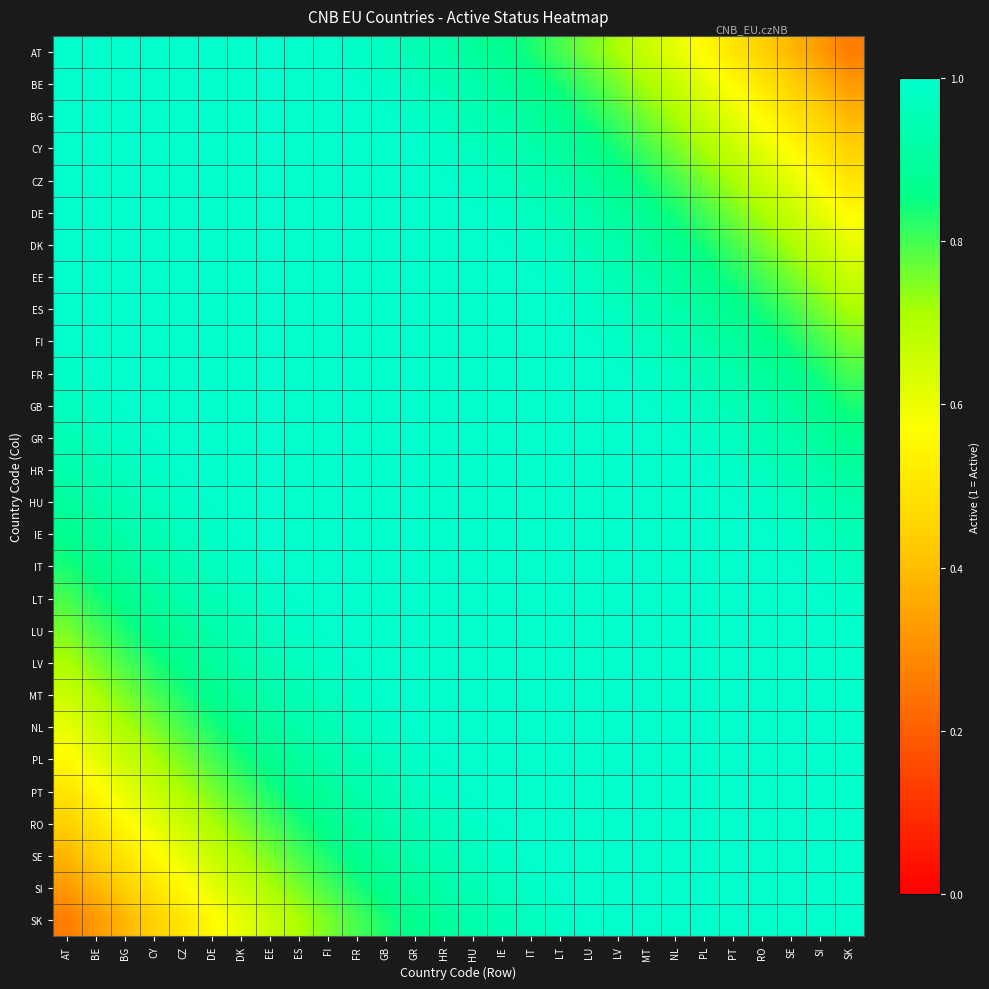

Reading left to right, extract all data points from this chart.

AT: AT=1.0	BE=1.0	BG=1.0	CY=1.0	CZ=1.0	DE=1.0	DK=1.0	EE=1.0	ES=1.0	FI=1.0	FR=1.0	GB=1.0	GR=0.9	HR=0.9	HU=0.9	IE=0.9	IT=0.8	LT=0.8	LU=0.8	LV=0.7	MT=0.7	NL=0.6	PL=0.6	PT=0.5	RO=0.4	SE=0.4	SI=0.3	SK=0.3
BE: AT=1.0	BE=1.0	BG=1.0	CY=1.0	CZ=1.0	DE=1.0	DK=1.0	EE=1.0	ES=1.0	FI=1.0	FR=1.0	GB=1.0	GR=1.0	HR=0.9	HU=0.9	IE=0.9	IT=0.9	LT=0.8	LU=0.8	LV=0.8	MT=0.7	NL=0.7	PL=0.6	PT=0.6	RO=0.5	SE=0.4	SI=0.4	SK=0.3
BG: AT=1.0	BE=1.0	BG=1.0	CY=1.0	CZ=1.0	DE=1.0	DK=1.0	EE=1.0	ES=1.0	FI=1.0	FR=1.0	GB=1.0	GR=1.0	HR=1.0	HU=0.9	IE=0.9	IT=0.9	LT=0.9	LU=0.8	LV=0.8	MT=0.8	NL=0.7	PL=0.7	PT=0.6	RO=0.6	SE=0.5	SI=0.4	SK=0.4
CY: AT=1.0	BE=1.0	BG=1.0	CY=1.0	CZ=1.0	DE=1.0	DK=1.0	EE=1.0	ES=1.0	FI=1.0	FR=1.0	GB=1.0	GR=1.0	HR=1.0	HU=1.0	IE=0.9	IT=0.9	LT=0.9	LU=0.9	LV=0.8	MT=0.8	NL=0.8	PL=0.7	PT=0.7	RO=0.6	SE=0.6	SI=0.5	SK=0.4
CZ: AT=1.0	BE=1.0	BG=1.0	CY=1.0	CZ=1.0	DE=1.0	DK=1.0	EE=1.0	ES=1.0	FI=1.0	FR=1.0	GB=1.0	GR=1.0	HR=1.0	HU=1.0	IE=1.0	IT=0.9	LT=0.9	LU=0.9	LV=0.9	MT=0.8	NL=0.8	PL=0.8	PT=0.7	RO=0.7	SE=0.6	SI=0.6	SK=0.5
DE: AT=1.0	BE=1.0	BG=1.0	CY=1.0	CZ=1.0	DE=1.0	DK=1.0	EE=1.0	ES=1.0	FI=1.0	FR=1.0	GB=1.0	GR=1.0	HR=1.0	HU=1.0	IE=1.0	IT=1.0	LT=0.9	LU=0.9	LV=0.9	MT=0.9	NL=0.8	PL=0.8	PT=0.8	RO=0.7	SE=0.7	SI=0.6	SK=0.6
DK: AT=1.0	BE=1.0	BG=1.0	CY=1.0	CZ=1.0	DE=1.0	DK=1.0	EE=1.0	ES=1.0	FI=1.0	FR=1.0	GB=1.0	GR=1.0	HR=1.0	HU=1.0	IE=1.0	IT=1.0	LT=1.0	LU=0.9	LV=0.9	MT=0.9	NL=0.9	PL=0.8	PT=0.8	RO=0.8	SE=0.7	SI=0.7	SK=0.6
EE: AT=1.0	BE=1.0	BG=1.0	CY=1.0	CZ=1.0	DE=1.0	DK=1.0	EE=1.0	ES=1.0	FI=1.0	FR=1.0	GB=1.0	GR=1.0	HR=1.0	HU=1.0	IE=1.0	IT=1.0	LT=1.0	LU=1.0	LV=0.9	MT=0.9	NL=0.9	PL=0.9	PT=0.8	RO=0.8	SE=0.8	SI=0.7	SK=0.7
ES: AT=1.0	BE=1.0	BG=1.0	CY=1.0	CZ=1.0	DE=1.0	DK=1.0	EE=1.0	ES=1.0	FI=1.0	FR=1.0	GB=1.0	GR=1.0	HR=1.0	HU=1.0	IE=1.0	IT=1.0	LT=1.0	LU=1.0	LV=1.0	MT=0.9	NL=0.9	PL=0.9	PT=0.9	RO=0.8	SE=0.8	SI=0.8	SK=0.7
FI: AT=1.0	BE=1.0	BG=1.0	CY=1.0	CZ=1.0	DE=1.0	DK=1.0	EE=1.0	ES=1.0	FI=1.0	FR=1.0	GB=1.0	GR=1.0	HR=1.0	HU=1.0	IE=1.0	IT=1.0	LT=1.0	LU=1.0	LV=1.0	MT=1.0	NL=0.9	PL=0.9	PT=0.9	RO=0.9	SE=0.8	SI=0.8	SK=0.8
FR: AT=1.0	BE=1.0	BG=1.0	CY=1.0	CZ=1.0	DE=1.0	DK=1.0	EE=1.0	ES=1.0	FI=1.0	FR=1.0	GB=1.0	GR=1.0	HR=1.0	HU=1.0	IE=1.0	IT=1.0	LT=1.0	LU=1.0	LV=1.0	MT=1.0	NL=1.0	PL=0.9	PT=0.9	RO=0.9	SE=0.9	SI=0.8	SK=0.8
GB: AT=1.0	BE=1.0	BG=1.0	CY=1.0	CZ=1.0	DE=1.0	DK=1.0	EE=1.0	ES=1.0	FI=1.0	FR=1.0	GB=1.0	GR=1.0	HR=1.0	HU=1.0	IE=1.0	IT=1.0	LT=1.0	LU=1.0	LV=1.0	MT=1.0	NL=1.0	PL=1.0	PT=0.9	RO=0.9	SE=0.9	SI=0.9	SK=0.8
GR: AT=0.9	BE=1.0	BG=1.0	CY=1.0	CZ=1.0	DE=1.0	DK=1.0	EE=1.0	ES=1.0	FI=1.0	FR=1.0	GB=1.0	GR=1.0	HR=1.0	HU=1.0	IE=1.0	IT=1.0	LT=1.0	LU=1.0	LV=1.0	MT=1.0	NL=1.0	PL=1.0	PT=1.0	RO=0.9	SE=0.9	SI=0.9	SK=0.9
HR: AT=0.9	BE=0.9	BG=1.0	CY=1.0	CZ=1.0	DE=1.0	DK=1.0	EE=1.0	ES=1.0	FI=1.0	FR=1.0	GB=1.0	GR=1.0	HR=1.0	HU=1.0	IE=1.0	IT=1.0	LT=1.0	LU=1.0	LV=1.0	MT=1.0	NL=1.0	PL=1.0	PT=1.0	RO=1.0	SE=0.9	SI=0.9	SK=0.9
HU: AT=0.9	BE=0.9	BG=0.9	CY=1.0	CZ=1.0	DE=1.0	DK=1.0	EE=1.0	ES=1.0	FI=1.0	FR=1.0	GB=1.0	GR=1.0	HR=1.0	HU=1.0	IE=1.0	IT=1.0	LT=1.0	LU=1.0	LV=1.0	MT=1.0	NL=1.0	PL=1.0	PT=1.0	RO=1.0	SE=1.0	SI=0.9	SK=0.9
IE: AT=0.9	BE=0.9	BG=0.9	CY=0.9	CZ=1.0	DE=1.0	DK=1.0	EE=1.0	ES=1.0	FI=1.0	FR=1.0	GB=1.0	GR=1.0	HR=1.0	HU=1.0	IE=1.0	IT=1.0	LT=1.0	LU=1.0	LV=1.0	MT=1.0	NL=1.0	PL=1.0	PT=1.0	RO=1.0	SE=1.0	SI=1.0	SK=0.9
IT: AT=0.8	BE=0.9	BG=0.9	CY=0.9	CZ=0.9	DE=1.0	DK=1.0	EE=1.0	ES=1.0	FI=1.0	FR=1.0	GB=1.0	GR=1.0	HR=1.0	HU=1.0	IE=1.0	IT=1.0	LT=1.0	LU=1.0	LV=1.0	MT=1.0	NL=1.0	PL=1.0	PT=1.0	RO=1.0	SE=1.0	SI=1.0	SK=1.0
LT: AT=0.8	BE=0.8	BG=0.9	CY=0.9	CZ=0.9	DE=0.9	DK=1.0	EE=1.0	ES=1.0	FI=1.0	FR=1.0	GB=1.0	GR=1.0	HR=1.0	HU=1.0	IE=1.0	IT=1.0	LT=1.0	LU=1.0	LV=1.0	MT=1.0	NL=1.0	PL=1.0	PT=1.0	RO=1.0	SE=1.0	SI=1.0	SK=1.0
LU: AT=0.8	BE=0.8	BG=0.8	CY=0.9	CZ=0.9	DE=0.9	DK=0.9	EE=1.0	ES=1.0	FI=1.0	FR=1.0	GB=1.0	GR=1.0	HR=1.0	HU=1.0	IE=1.0	IT=1.0	LT=1.0	LU=1.0	LV=1.0	MT=1.0	NL=1.0	PL=1.0	PT=1.0	RO=1.0	SE=1.0	SI=1.0	SK=1.0
LV: AT=0.7	BE=0.8	BG=0.8	CY=0.8	CZ=0.9	DE=0.9	DK=0.9	EE=0.9	ES=1.0	FI=1.0	FR=1.0	GB=1.0	GR=1.0	HR=1.0	HU=1.0	IE=1.0	IT=1.0	LT=1.0	LU=1.0	LV=1.0	MT=1.0	NL=1.0	PL=1.0	PT=1.0	RO=1.0	SE=1.0	SI=1.0	SK=1.0
MT: AT=0.7	BE=0.7	BG=0.8	CY=0.8	CZ=0.8	DE=0.9	DK=0.9	EE=0.9	ES=0.9	FI=1.0	FR=1.0	GB=1.0	GR=1.0	HR=1.0	HU=1.0	IE=1.0	IT=1.0	LT=1.0	LU=1.0	LV=1.0	MT=1.0	NL=1.0	PL=1.0	PT=1.0	RO=1.0	SE=1.0	SI=1.0	SK=1.0
NL: AT=0.6	BE=0.7	BG=0.7	CY=0.8	CZ=0.8	DE=0.8	DK=0.9	EE=0.9	ES=0.9	FI=0.9	FR=1.0	GB=1.0	GR=1.0	HR=1.0	HU=1.0	IE=1.0	IT=1.0	LT=1.0	LU=1.0	LV=1.0	MT=1.0	NL=1.0	PL=1.0	PT=1.0	RO=1.0	SE=1.0	SI=1.0	SK=1.0
PL: AT=0.6	BE=0.6	BG=0.7	CY=0.7	CZ=0.8	DE=0.8	DK=0.8	EE=0.9	ES=0.9	FI=0.9	FR=0.9	GB=1.0	GR=1.0	HR=1.0	HU=1.0	IE=1.0	IT=1.0	LT=1.0	LU=1.0	LV=1.0	MT=1.0	NL=1.0	PL=1.0	PT=1.0	RO=1.0	SE=1.0	SI=1.0	SK=1.0
PT: AT=0.5	BE=0.6	BG=0.6	CY=0.7	CZ=0.7	DE=0.8	DK=0.8	EE=0.8	ES=0.9	FI=0.9	FR=0.9	GB=0.9	GR=1.0	HR=1.0	HU=1.0	IE=1.0	IT=1.0	LT=1.0	LU=1.0	LV=1.0	MT=1.0	NL=1.0	PL=1.0	PT=1.0	RO=1.0	SE=1.0	SI=1.0	SK=1.0
RO: AT=0.4	BE=0.5	BG=0.6	CY=0.6	CZ=0.7	DE=0.7	DK=0.8	EE=0.8	ES=0.8	FI=0.9	FR=0.9	GB=0.9	GR=0.9	HR=1.0	HU=1.0	IE=1.0	IT=1.0	LT=1.0	LU=1.0	LV=1.0	MT=1.0	NL=1.0	PL=1.0	PT=1.0	RO=1.0	SE=1.0	SI=1.0	SK=1.0
SE: AT=0.4	BE=0.4	BG=0.5	CY=0.6	CZ=0.6	DE=0.7	DK=0.7	EE=0.8	ES=0.8	FI=0.8	FR=0.9	GB=0.9	GR=0.9	HR=0.9	HU=1.0	IE=1.0	IT=1.0	LT=1.0	LU=1.0	LV=1.0	MT=1.0	NL=1.0	PL=1.0	PT=1.0	RO=1.0	SE=1.0	SI=1.0	SK=1.0
SI: AT=0.3	BE=0.4	BG=0.4	CY=0.5	CZ=0.6	DE=0.6	DK=0.7	EE=0.7	ES=0.8	FI=0.8	FR=0.8	GB=0.9	GR=0.9	HR=0.9	HU=0.9	IE=1.0	IT=1.0	LT=1.0	LU=1.0	LV=1.0	MT=1.0	NL=1.0	PL=1.0	PT=1.0	RO=1.0	SE=1.0	SI=1.0	SK=1.0
SK: AT=0.3	BE=0.3	BG=0.4	CY=0.4	CZ=0.5	DE=0.6	DK=0.6	EE=0.7	ES=0.7	FI=0.8	FR=0.8	GB=0.8	GR=0.9	HR=0.9	HU=0.9	IE=0.9	IT=1.0	LT=1.0	LU=1.0	LV=1.0	MT=1.0	NL=1.0	PL=1.0	PT=1.0	RO=1.0	SE=1.0	SI=1.0	SK=1.0